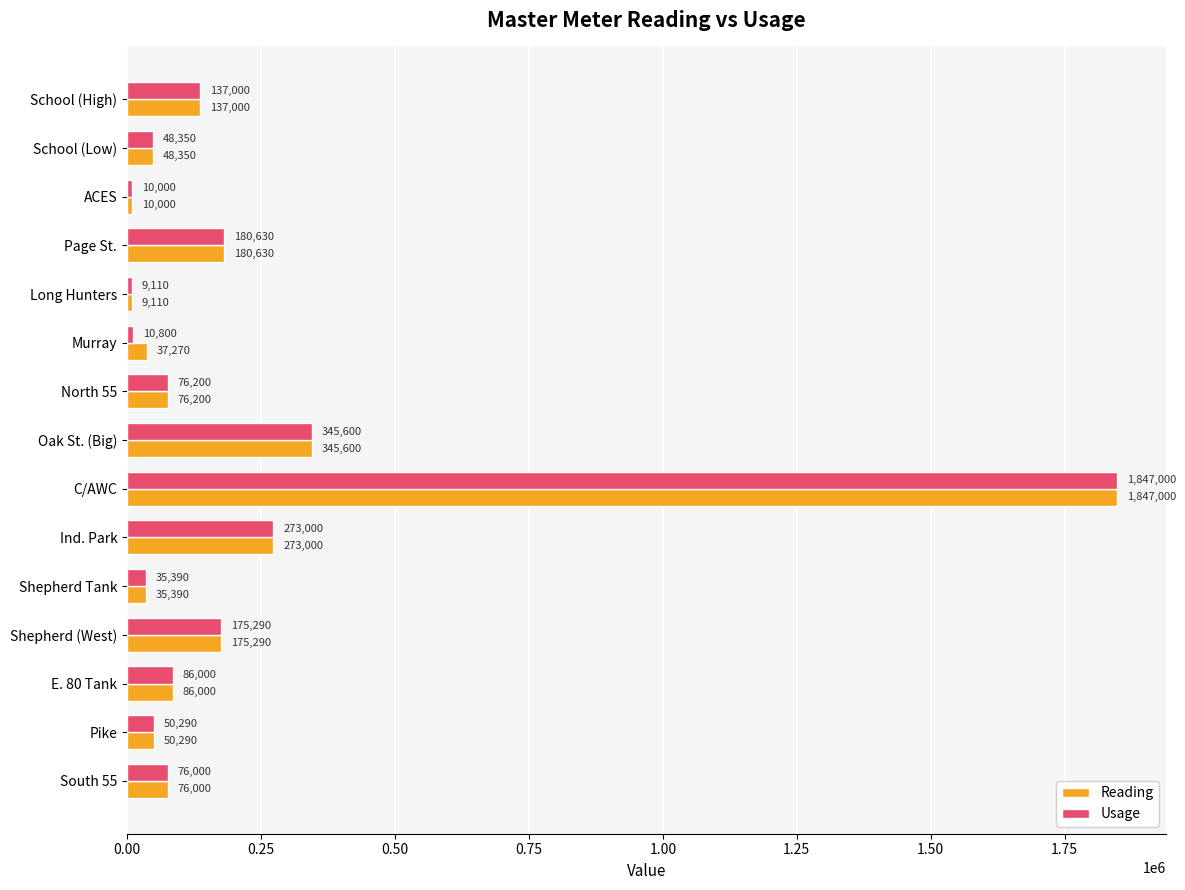

What are all the series names shown in the legend?

Reading, Usage